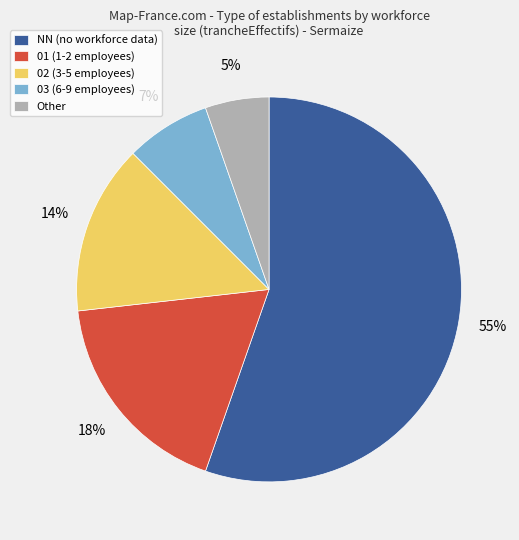

Between 03 (6-9 employees) and NN (no workforce data), which is larger?

NN (no workforce data)